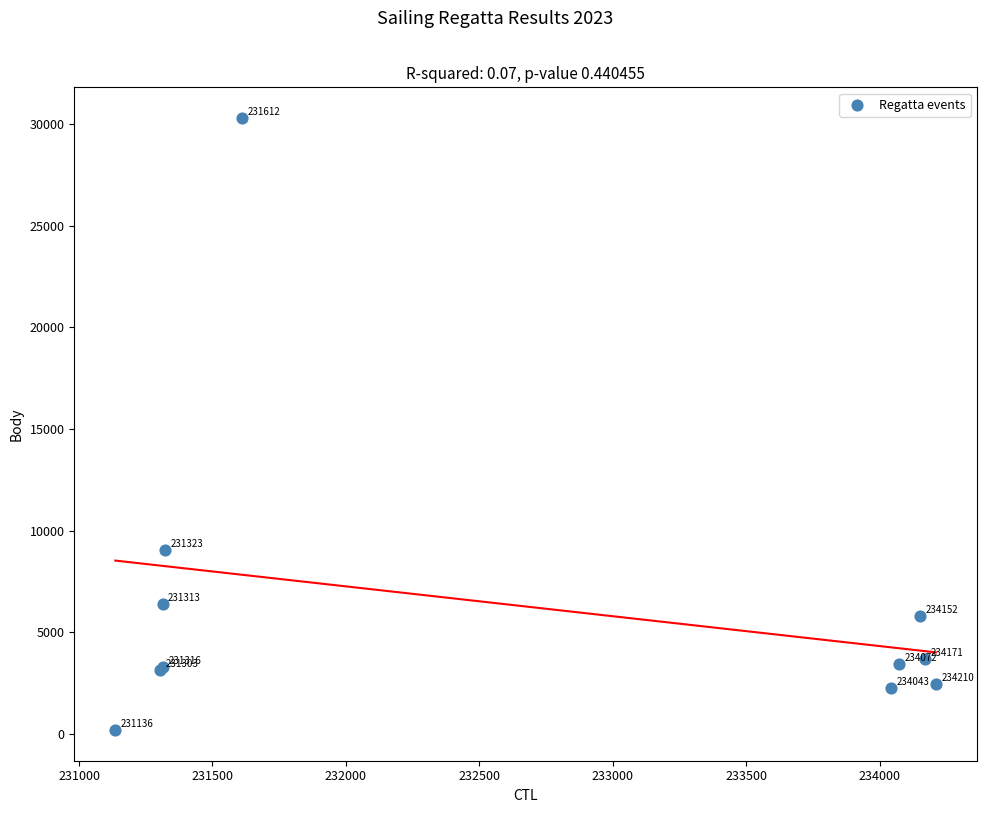

What Y value in the scatter plot is closest to 15243?

9051